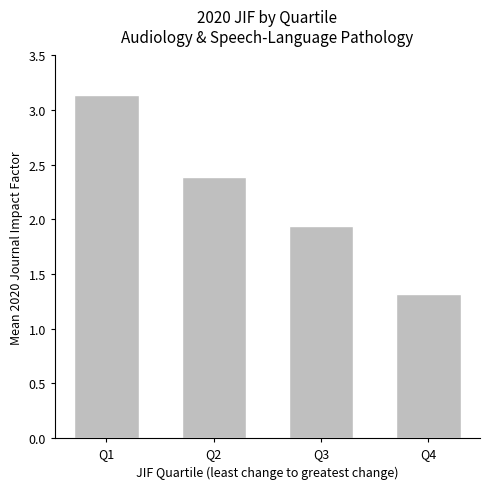

What is the value of the 2nd bar from the left?

2.4